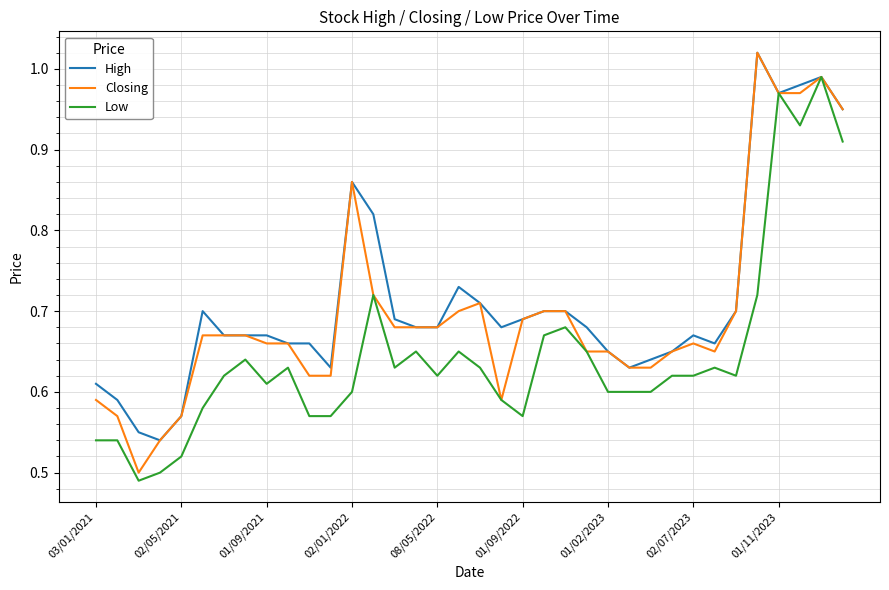

Rank the series by their average value, from highest to lowest.

High, Closing, Low